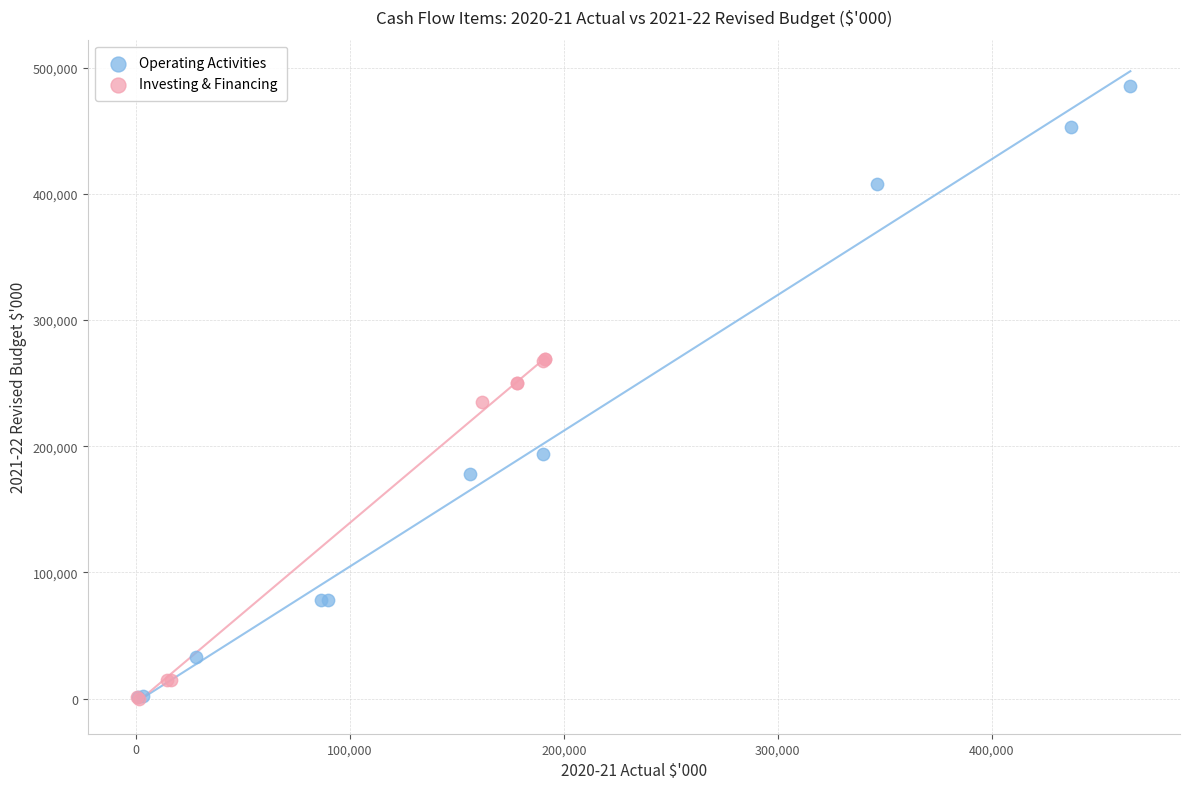

Which series reaches the maximum Y coordinate?

Operating Activities